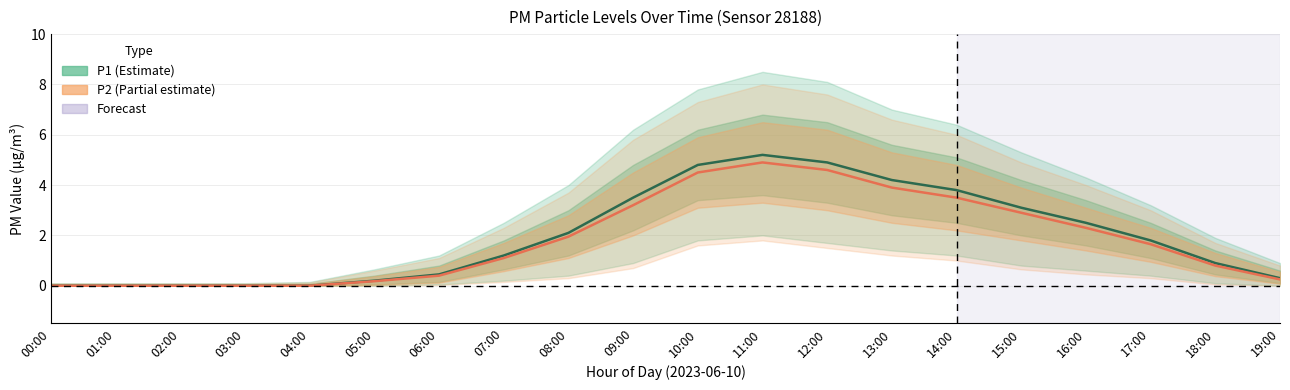

What is the difference between the second highest and second lowest values in the P2_center series?

4.6